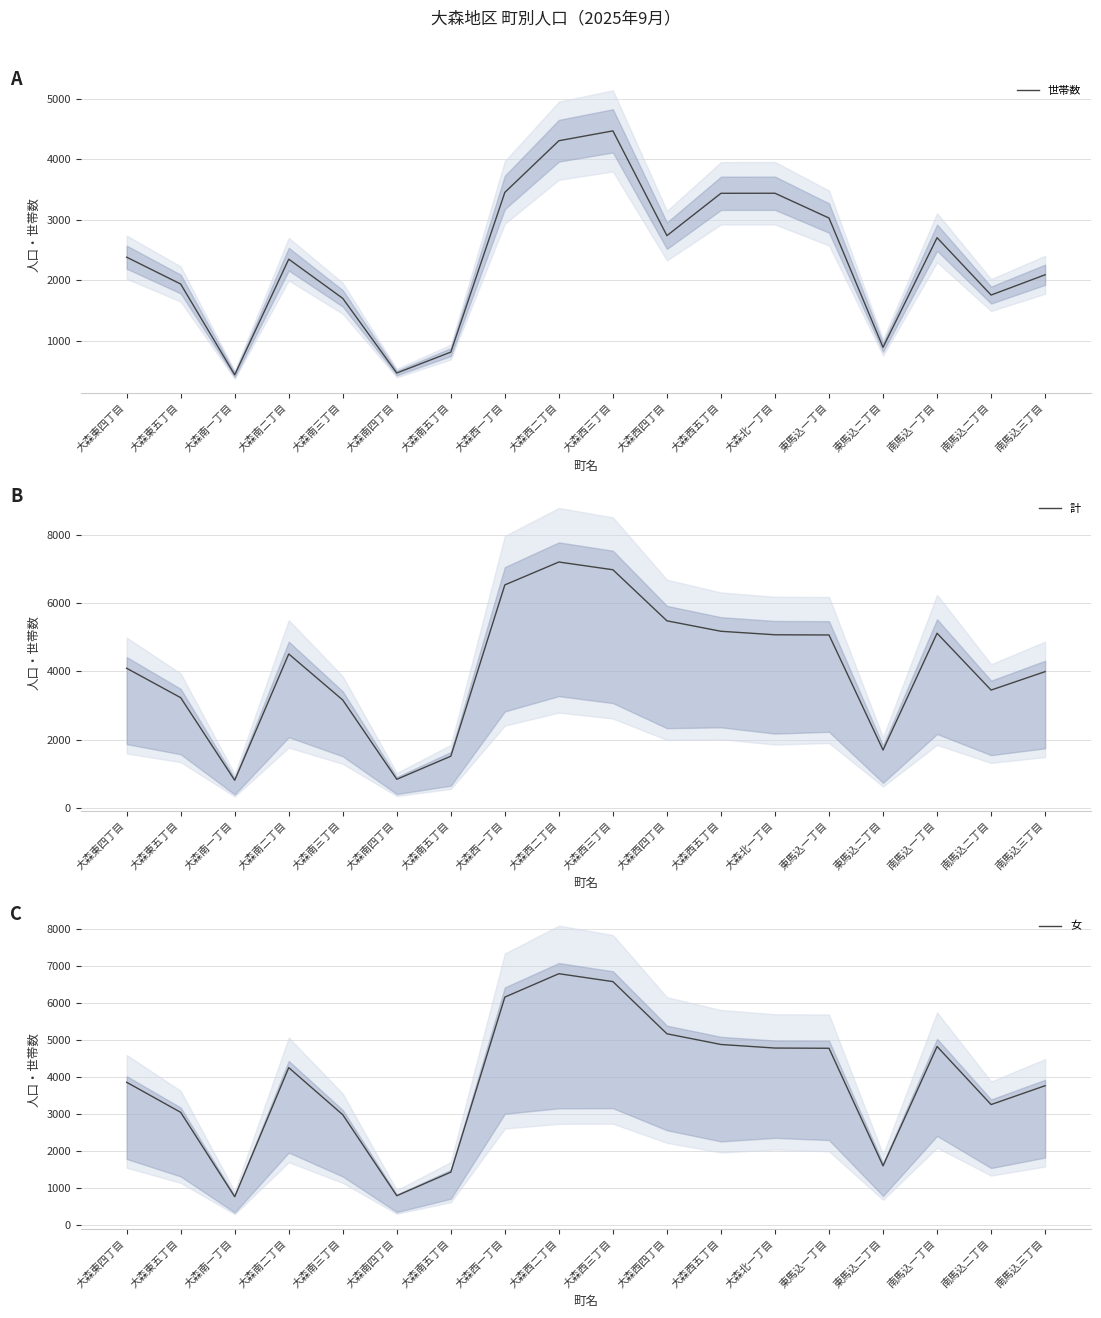

At which label does 女 reach its peak?

大森西二丁目